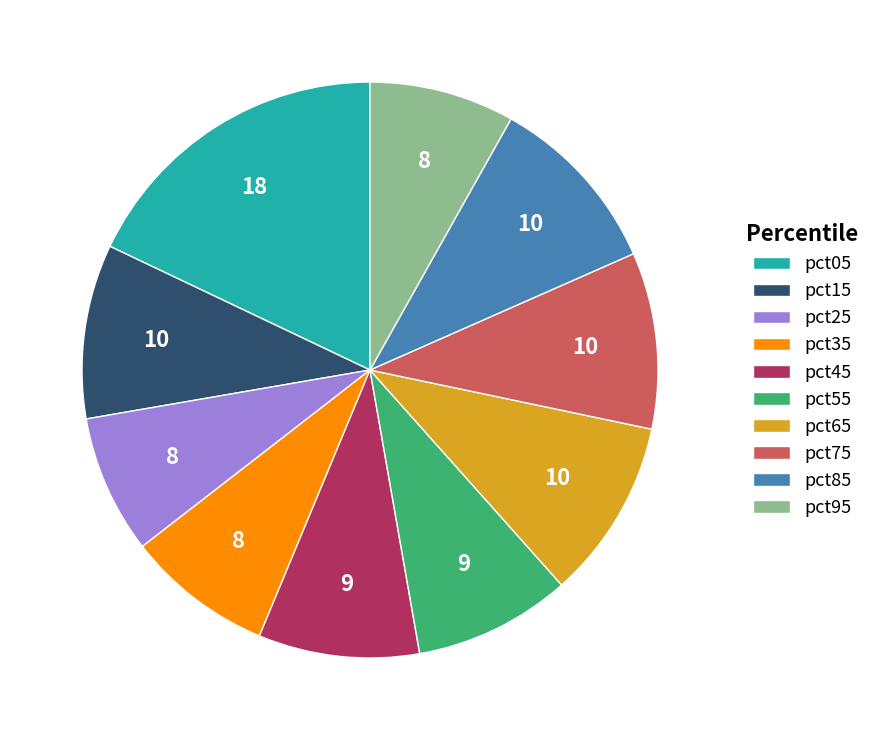

Between pct55 and pct05, which is larger?

pct05